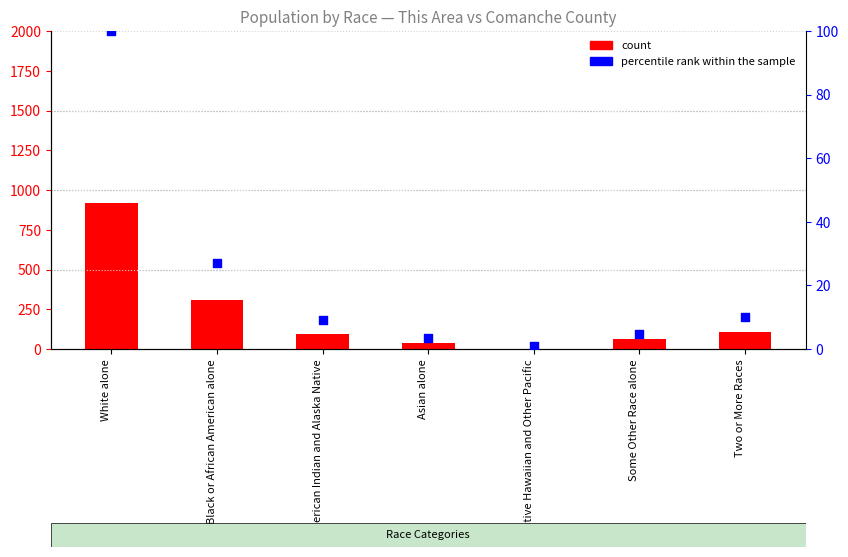

What are all the series names shown in the legend?

count, percentile rank within the sample